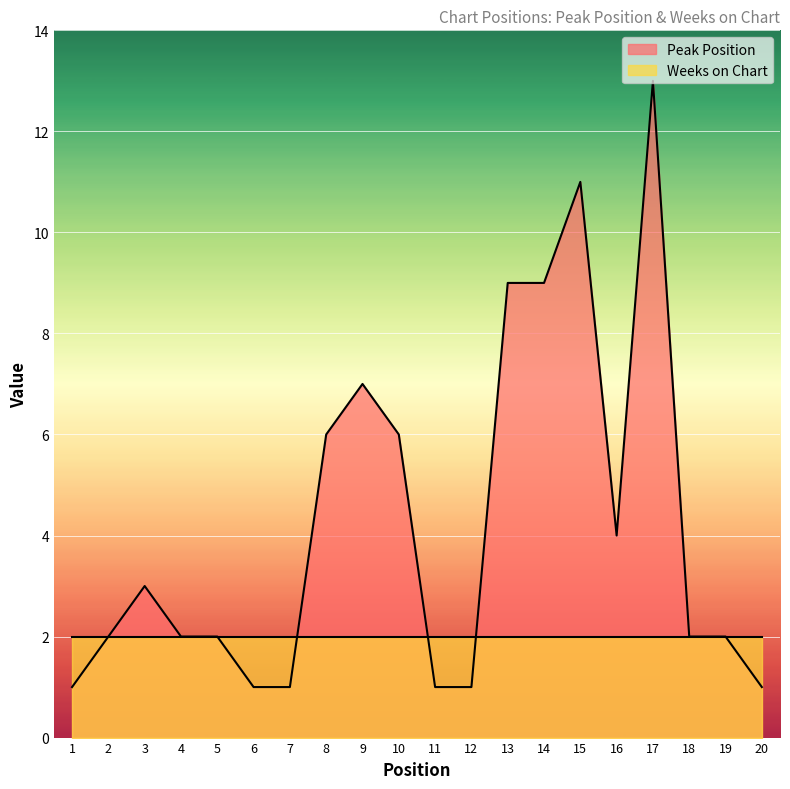

What is the smallest value displayed?

1